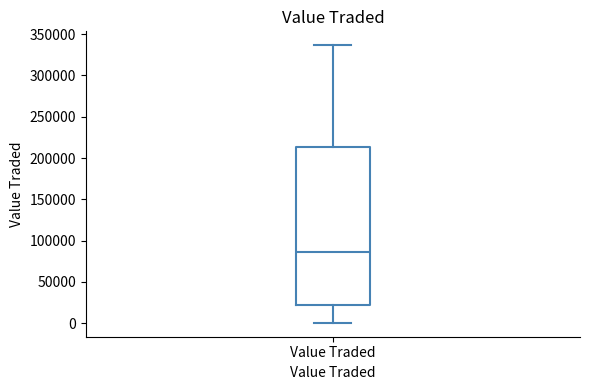

Read this box plot against the y-axis: the position of the median line, the range covered by the box, and the ends of both whiskers. The values are not printed on the chart, so give them approximately, as read against the axis.

median 85000, box 20000 to 215000, whiskers 0 to 335000